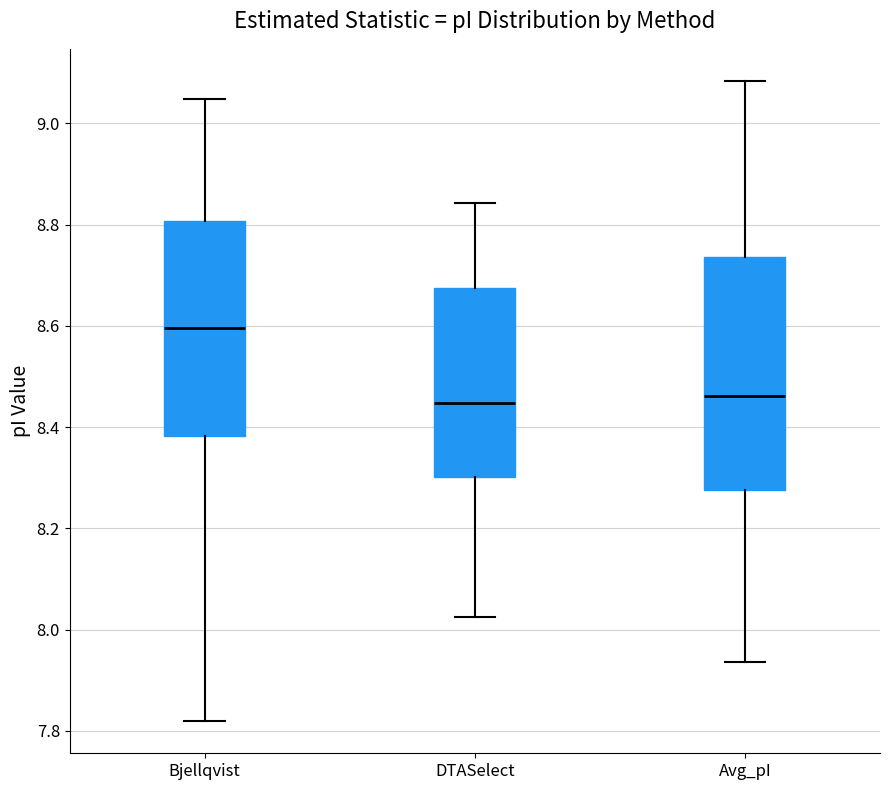

Reading left to right, read every box against the y-axis: the position of its median line, the range the box covers, and the ends of its whiskers. The values are not printed on the chart, so give them approximately, as read against the axis.

Bjellqvist: median 8.60, box 8.38 to 8.80, whiskers 7.82 to 9.04
DTASelect: median 8.44, box 8.30 to 8.68, whiskers 8.02 to 8.84
Avg_pI: median 8.46, box 8.28 to 8.74, whiskers 7.94 to 9.08